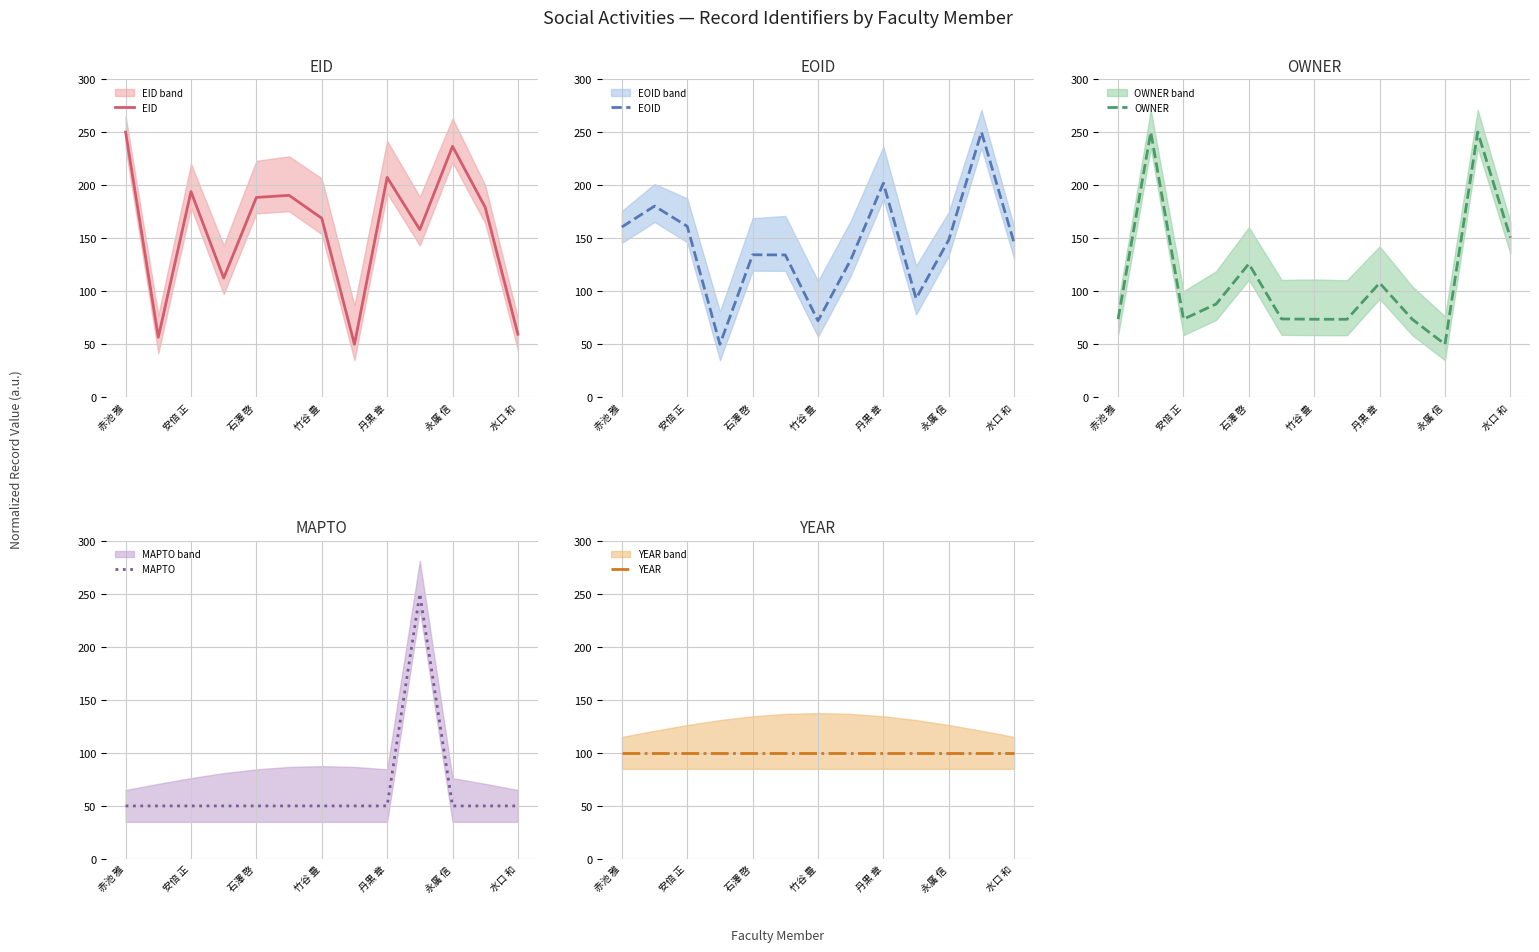

Reading left to right, extract all data points from this chart.

EID: 250.0	56.6	193.9	112.4	188.4	190.4	168.8	50.0	207.3	158.0	236.6	179.1	59.5
EOID: 160.6	180.3	161.2	50.0	134.4	134.2	72.2	129.6	201.8	93.1	148.4	250.0	145.5
OWNER: 73.7	250.0	73.7	88.0	125.8	73.9	73.6	73.6	107.8	73.6	50.0	250.0	150.5
MAPTO: 50.0	50.0	50.0	50.0	50.0	50.0	50.0	50.0	50.0	250.0	50.0	50.0	50.0
YEAR: 100.0	100.0	100.0	100.0	100.0	100.0	100.0	100.0	100.0	100.0	100.0	100.0	100.0